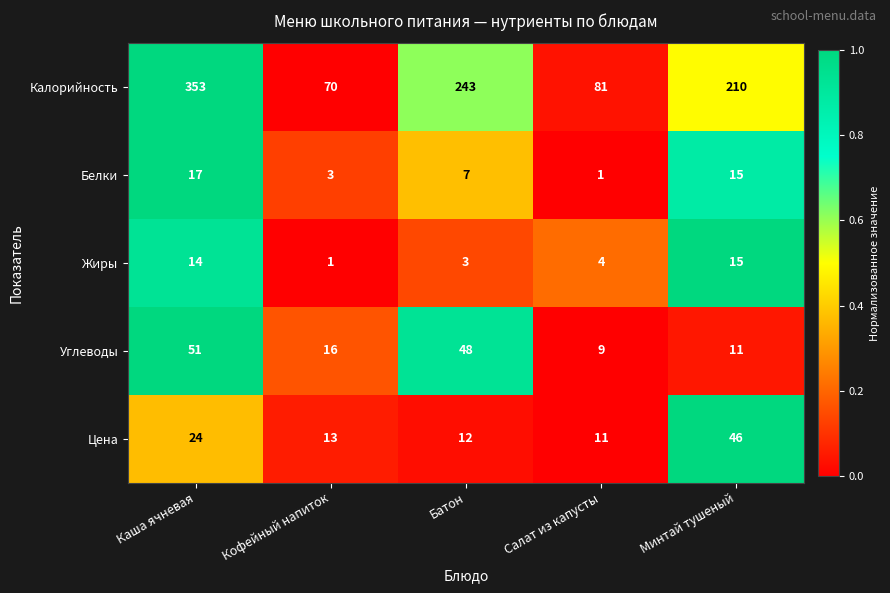

At which label is Калорийность closest to 211?

Минтай тушеный